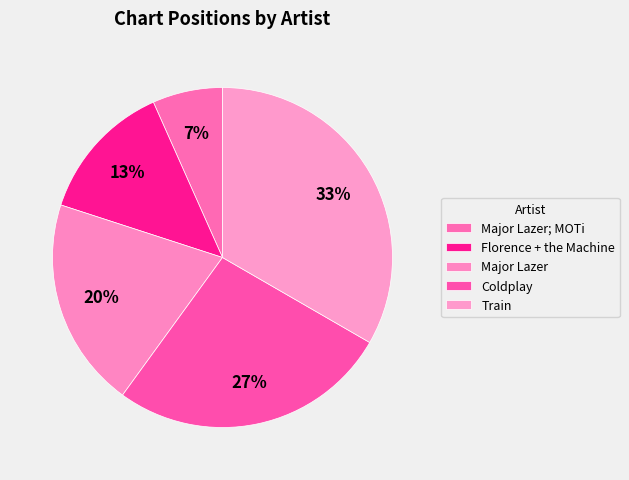

To the nearest percent, what portion does Florence + the Machine represent?

13%